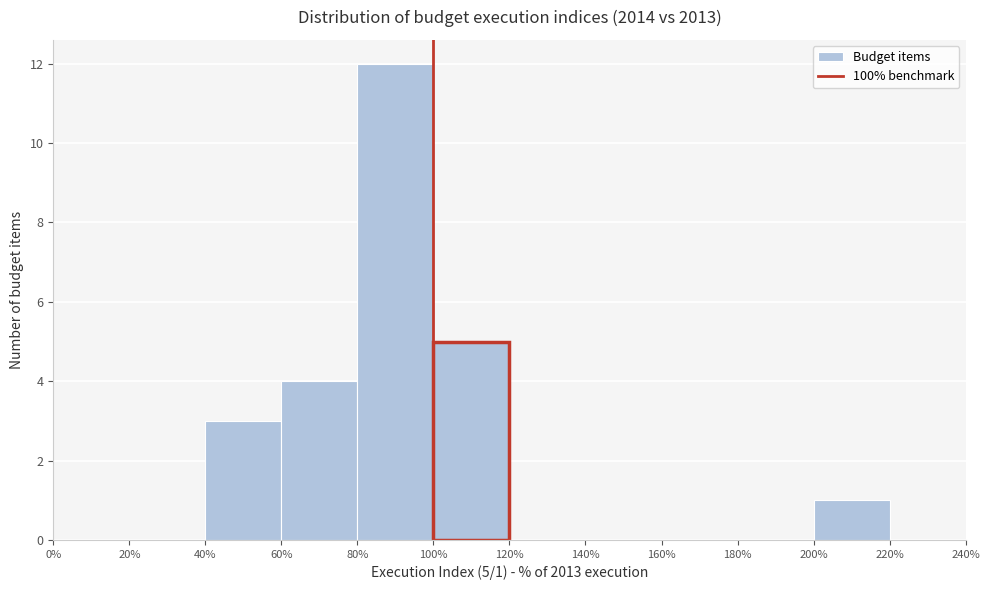

Which range on the x-axis has the tallest bar?

80% to 100%